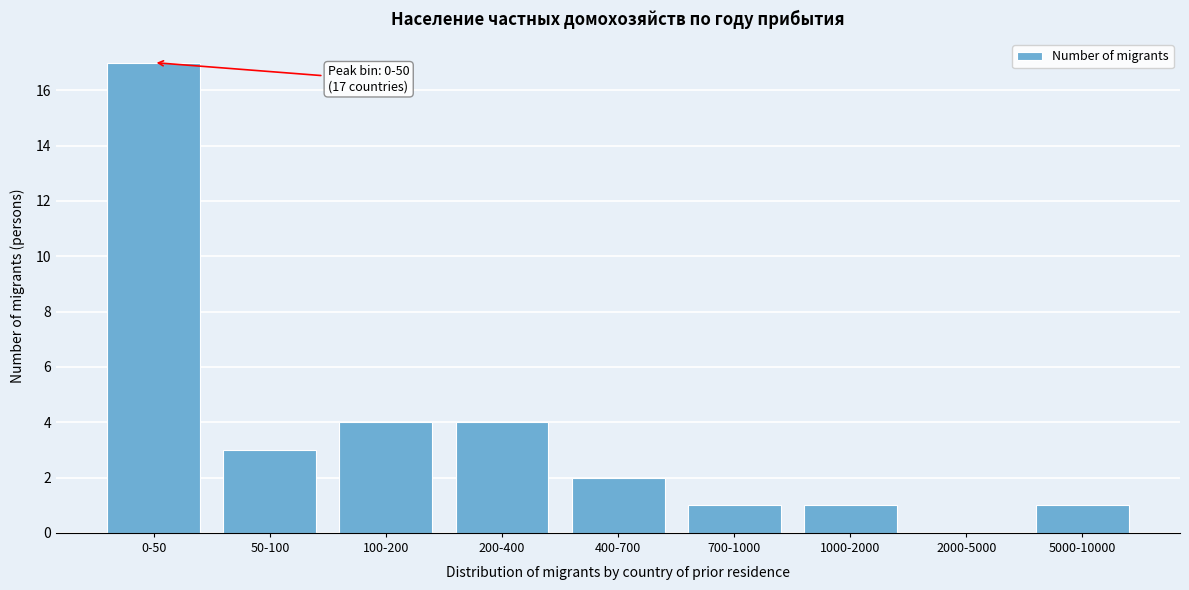

Reading right to left, transcribe all the data shown in this chart.

5000-10000=1	2000-5000=0	1000-2000=1	700-1000=1	400-700=2	200-400=4	100-200=4	50-100=3	0-50=17